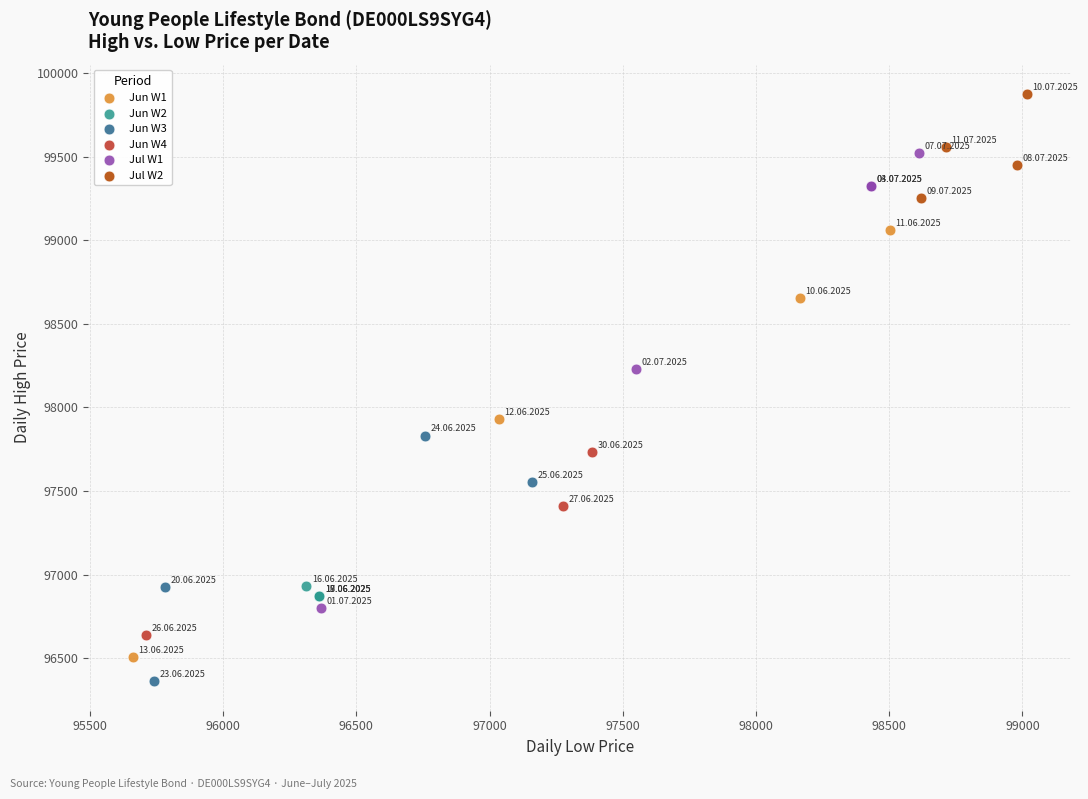

Which series has the widest spread of Y values?

Jul W1